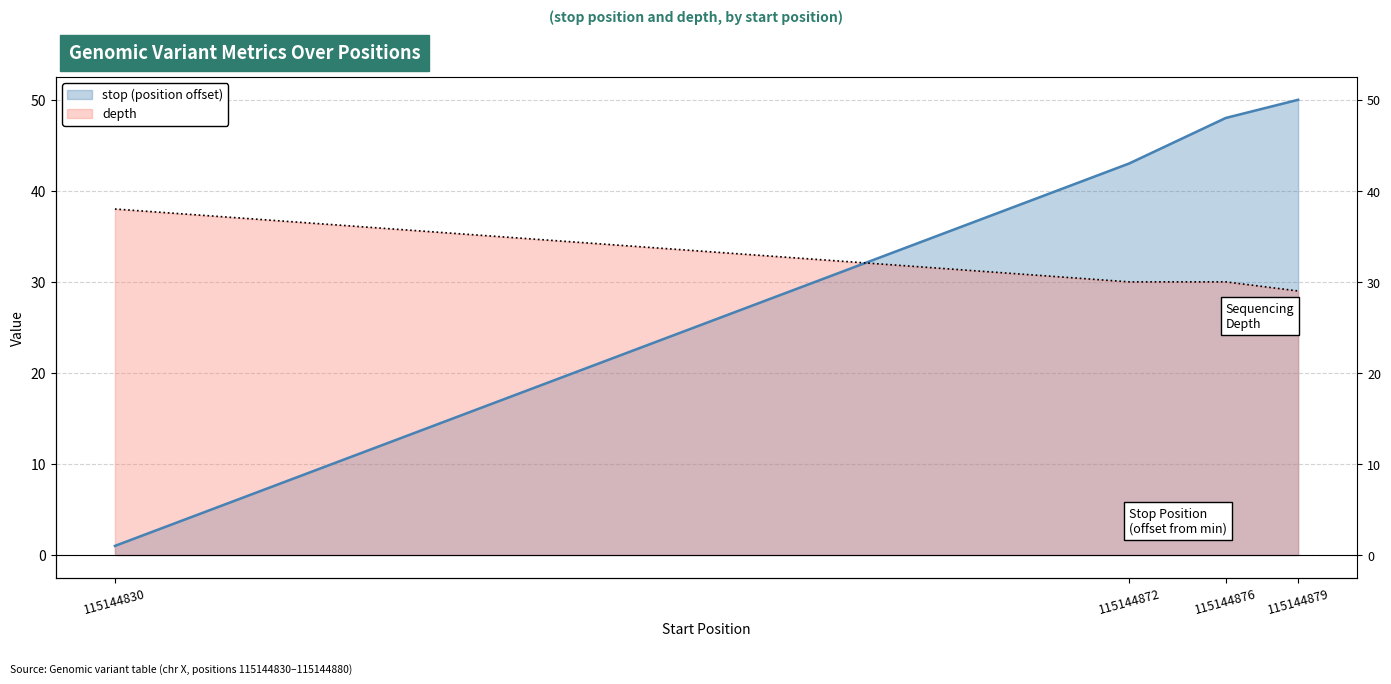

Where does the stop series first go above 48?

115144879